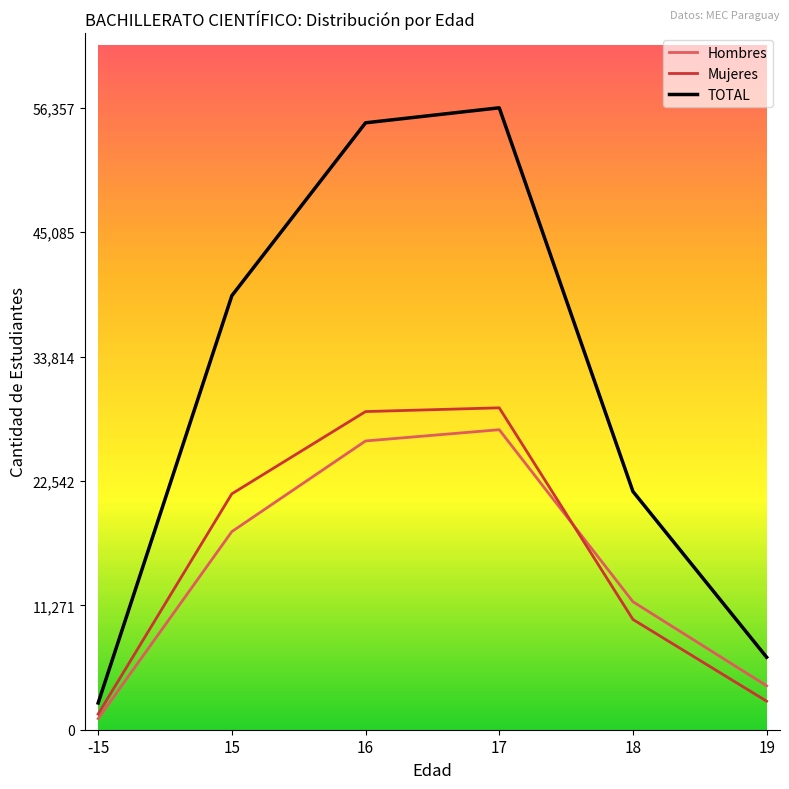

What is the difference between the second highest and minimum values in the Hombres series?

25164